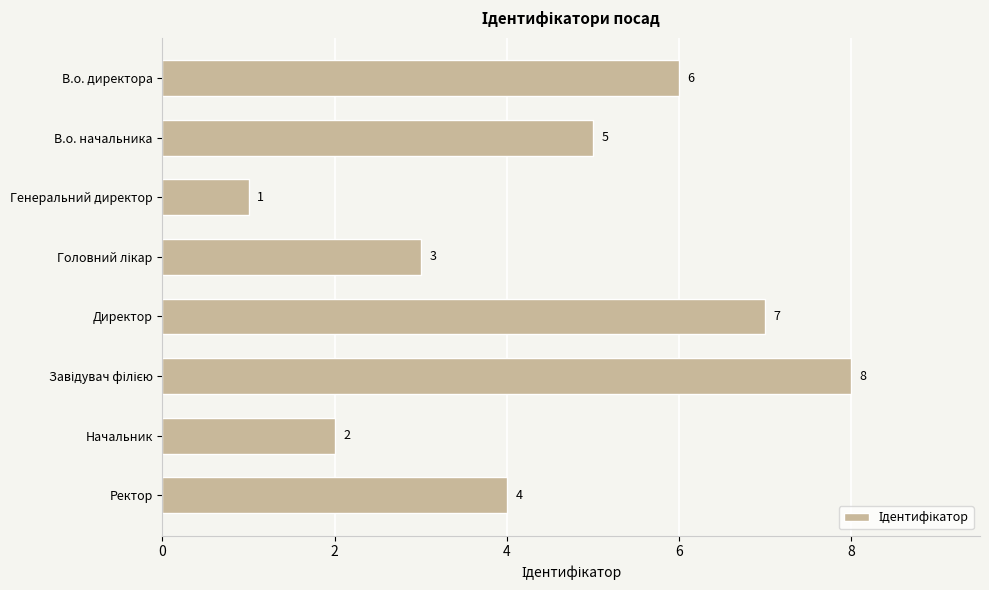

Is it true that the value at Начальник is 2?

True